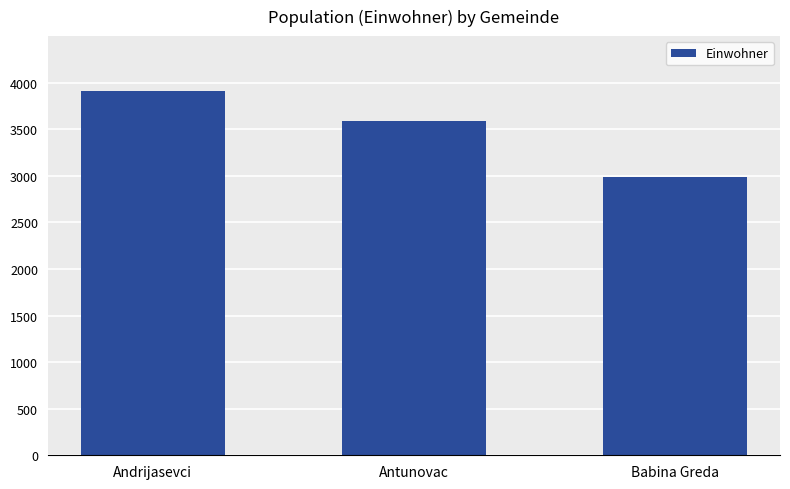

List the labels in order of value, smallest first.

Babina Greda, Antunovac, Andrijasevci